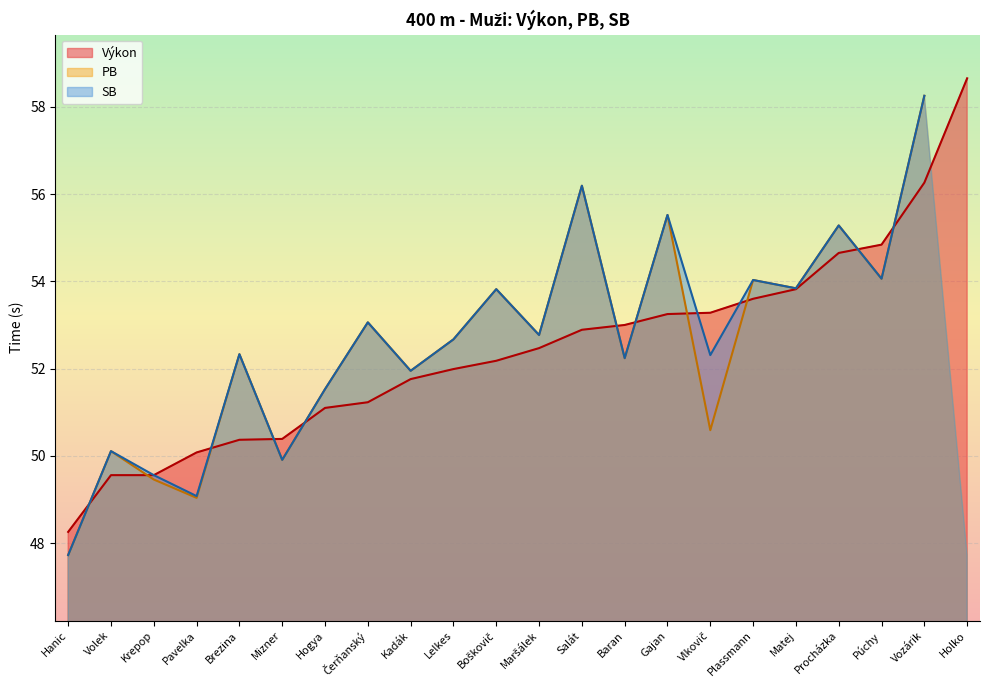

What is the sum of the PB values at Volek and Púchy?

104.2